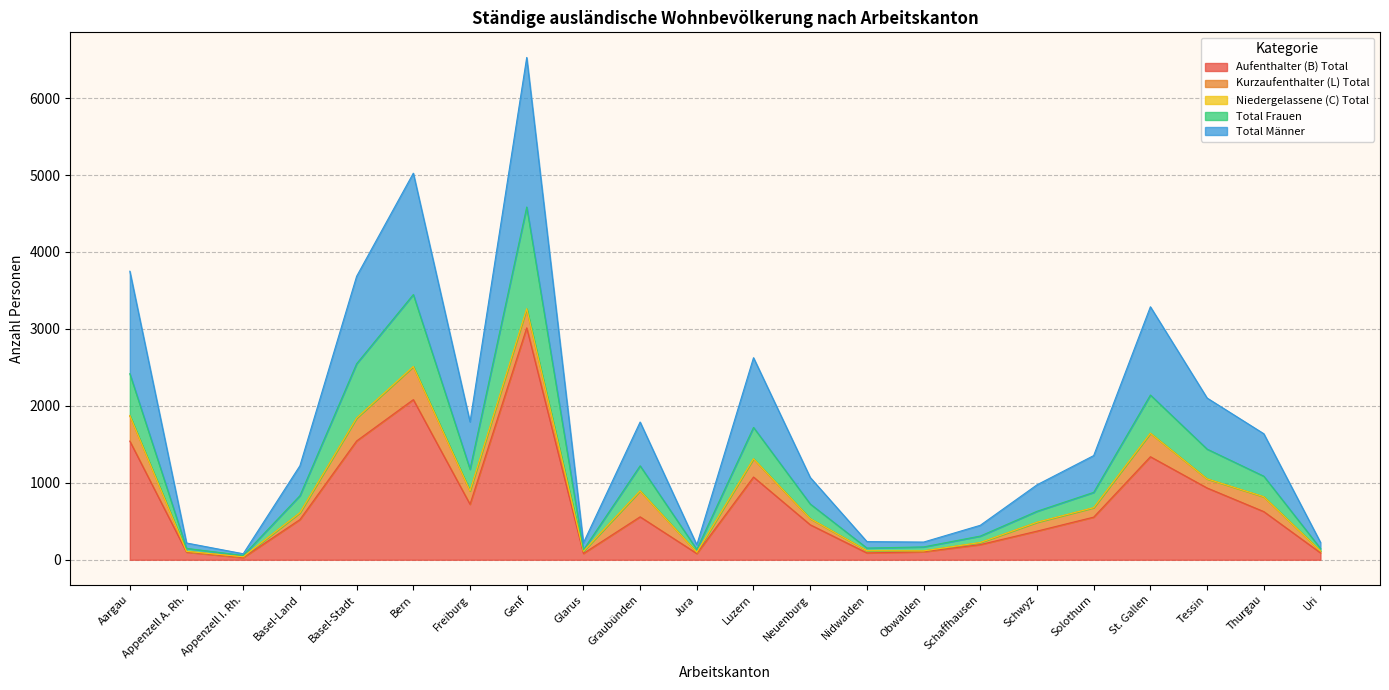

Does the chart have visible grid lines?

Yes